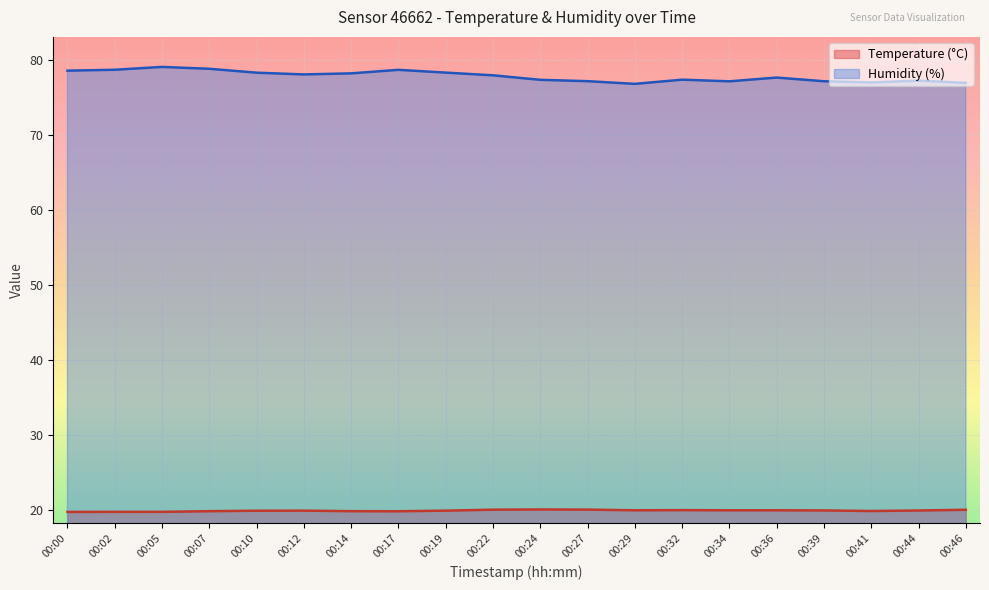

True or false: Humidity (%) and Temperature (°C) intersect in this chart.

False